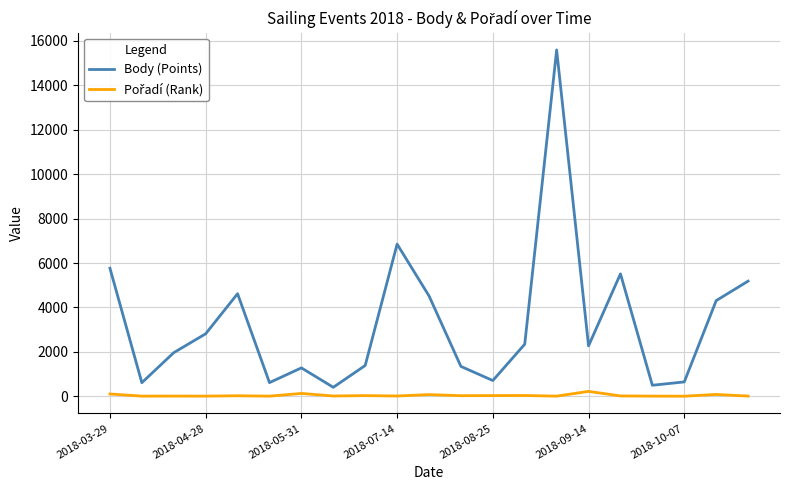

Which series has the largest range (max minus min)?

Body (Points)